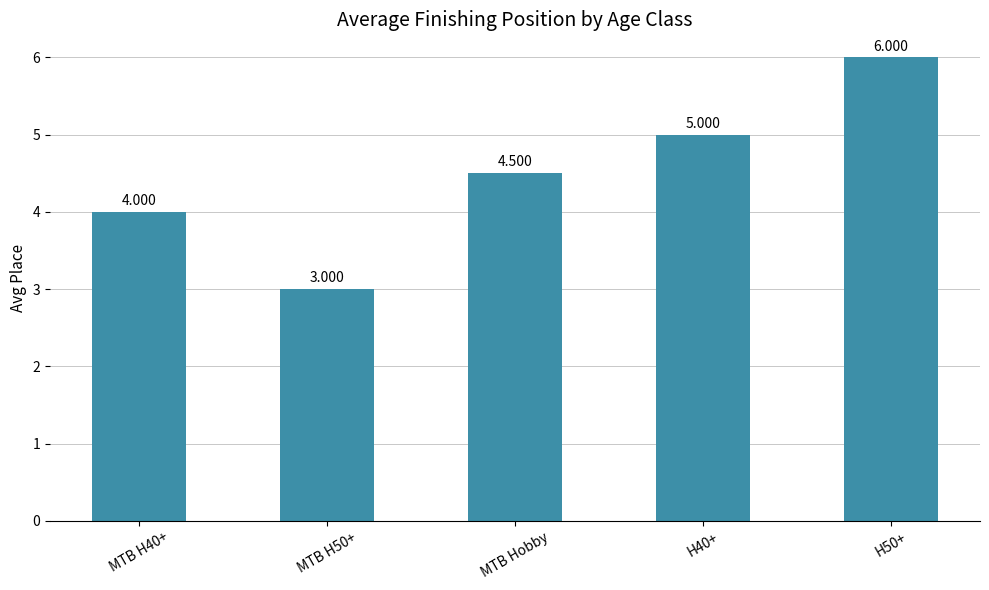

How many bars are there in total?

5